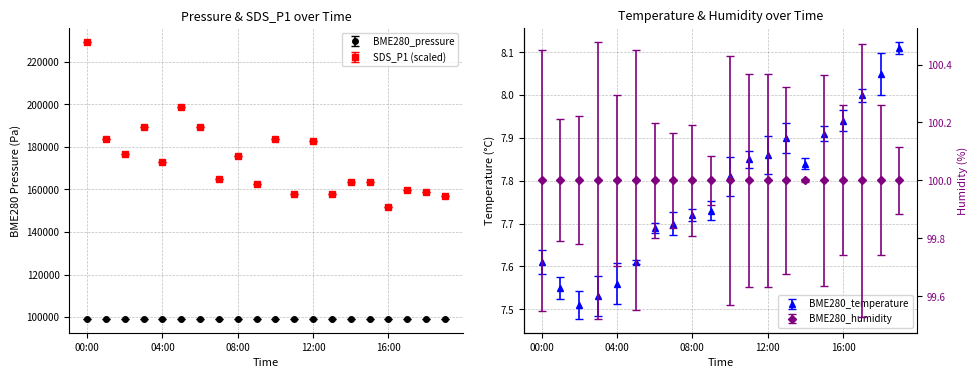

Reading left to right, transcribe all the data shown in this chart.

BME280_pressure: 99176.9	99174.5	99181.2	99176.5	99178.8	99176.0	99176.6	99171.1	99169.0	99167.7	99164.8	99163.8	99162.5	99163.2	99158.6	99155.7	99153.2	99147.6	99151.4	99147.7
BME280_temperature: 7.6	7.5	7.5	7.5	7.6	7.6	7.7	7.7	7.7	7.7	7.8	7.8	7.9	7.9	7.8	7.9	7.9	8.0	8.1	8.1
SDS_P1: 229395.0	183625.0	176660.0	189595.0	172680.0	198550.0	189595.0	164720.0	175665.0	162730.0	183625.0	157755.0	182630.0	157755.0	163725.0	163725.0	151785.0	159745.0	158750.0	156760.0